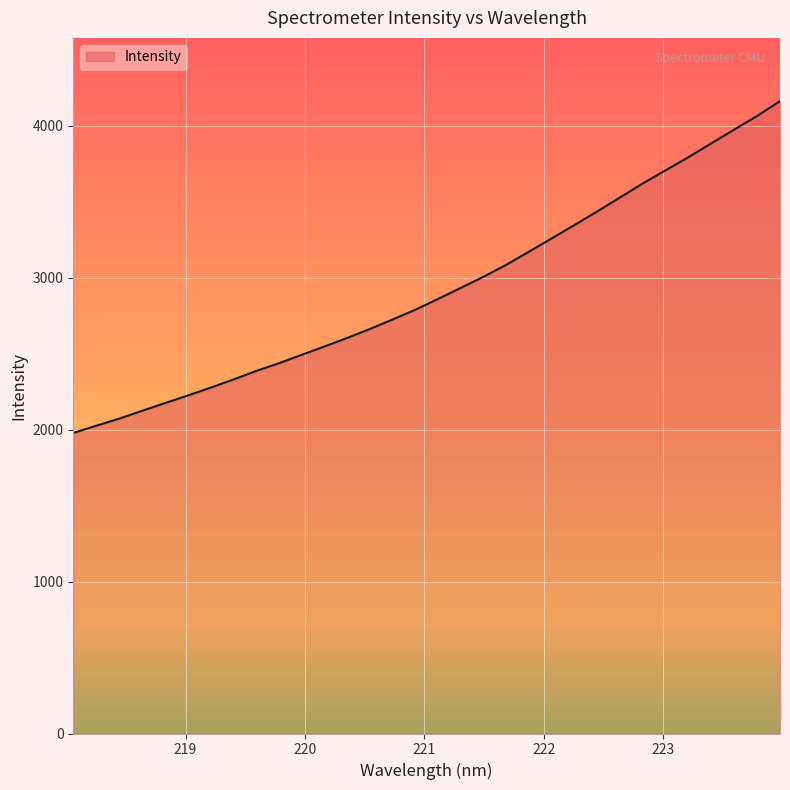

How many values are below 2862?

16